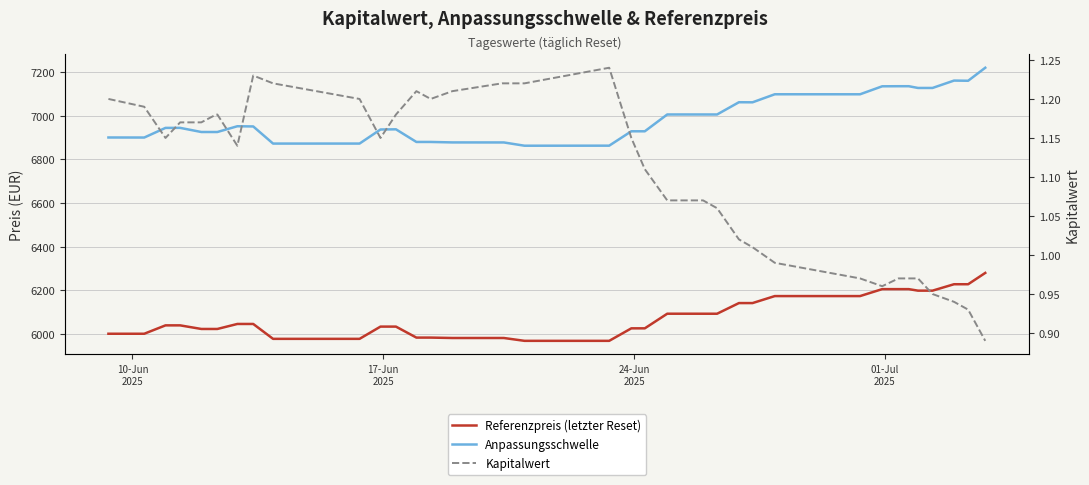

True or false: Referenzpreis (letzter Reset) and Anpassungsschwelle cross at least once.

False